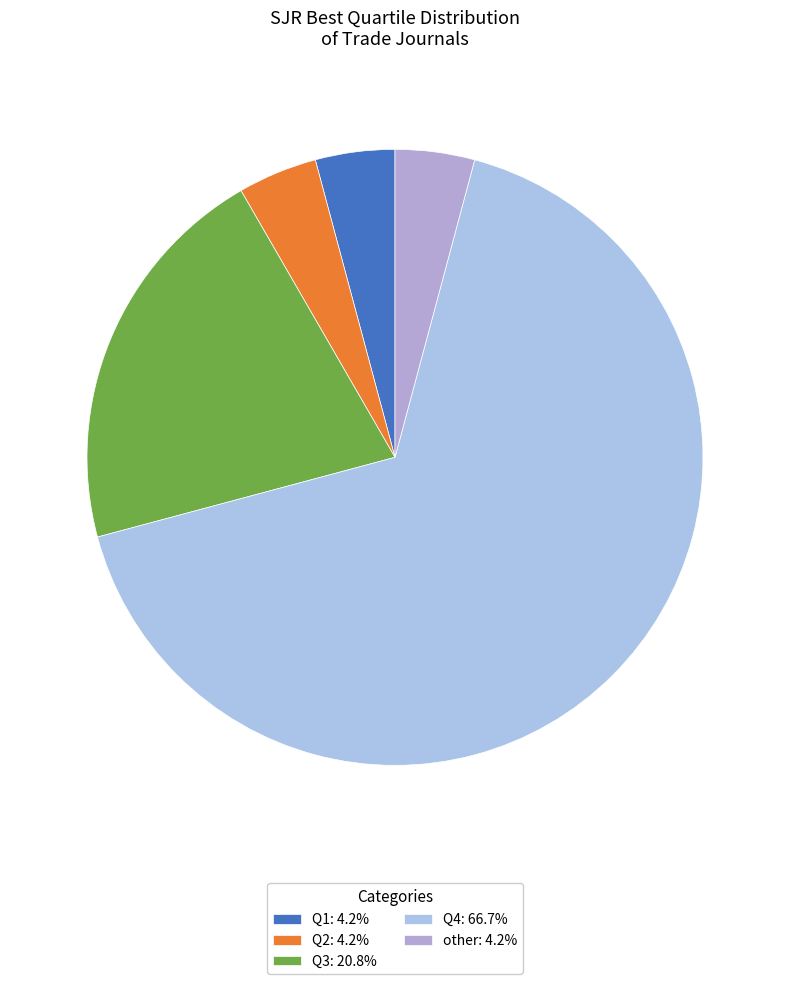

Is there any slice that represents more than half of the pie?

Yes